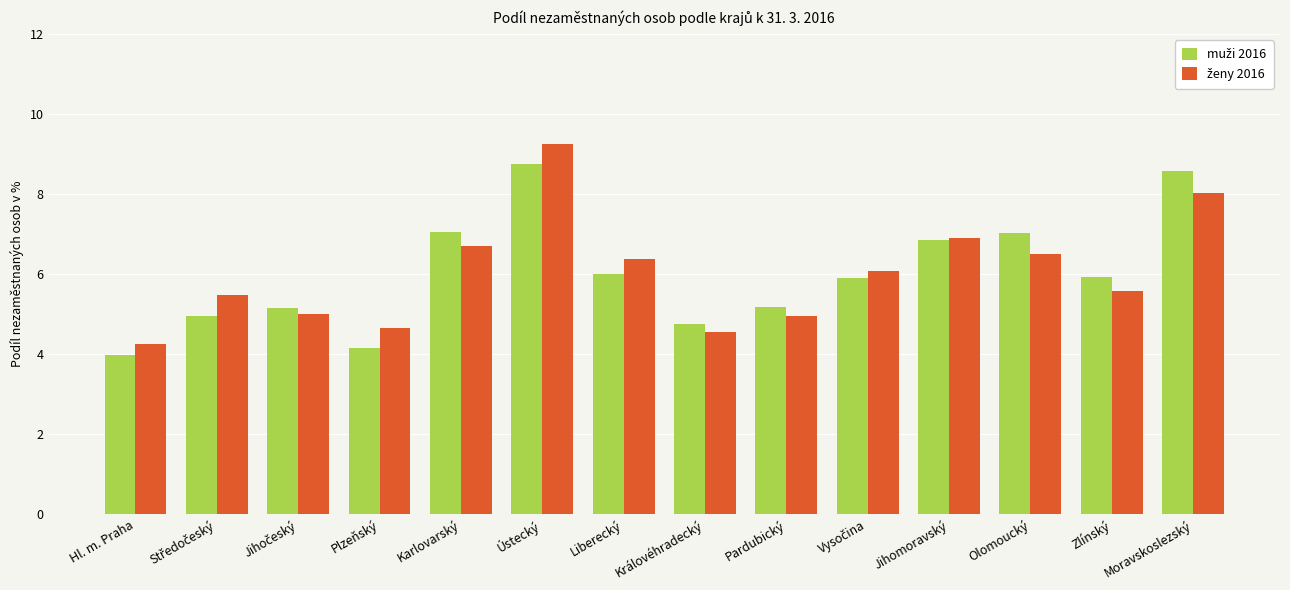

What is the difference between the highest and lowest values at Karlovarský?

0.3